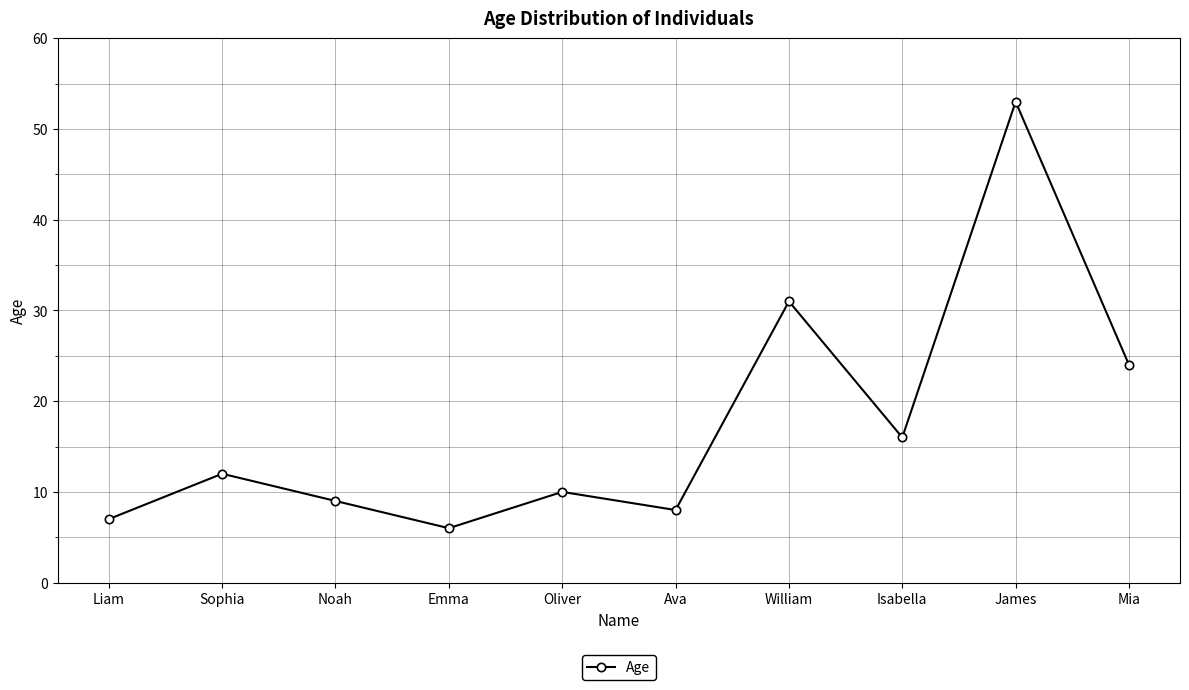

How many lines are shown in the chart?

1